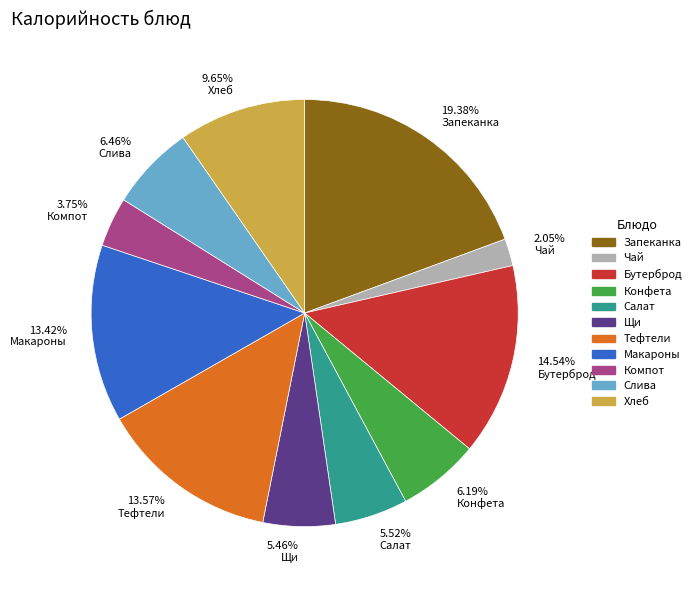

What is the largest slice in the pie chart?

Запеканка